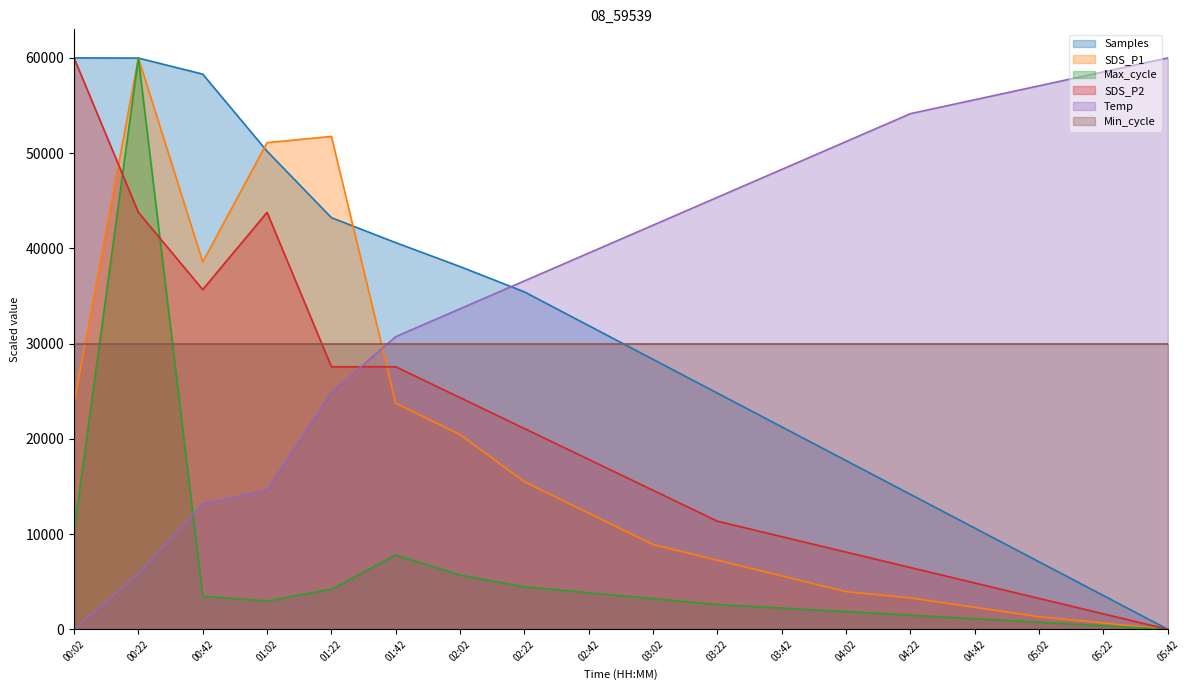

Where is the first local maximum for SDS_P2?

01:02